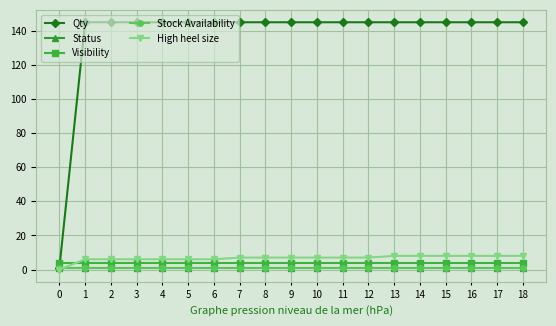

True or false: Status has more than 1 interior local peaks.

False